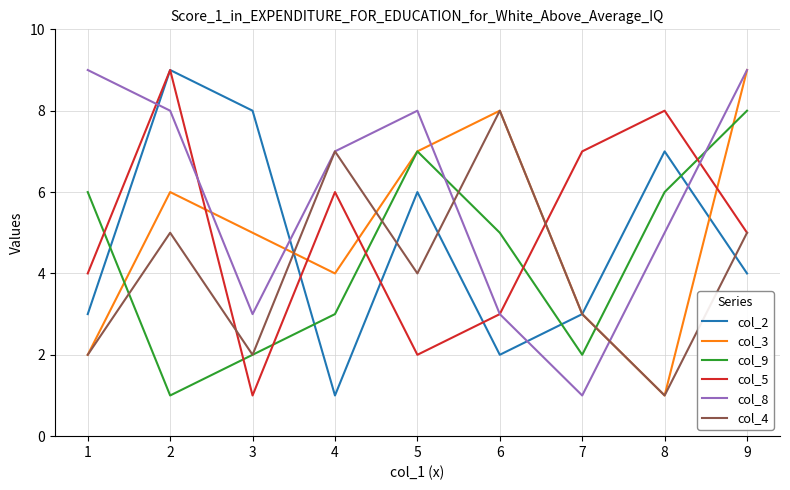

Which series has the largest total across all categories?

col_8